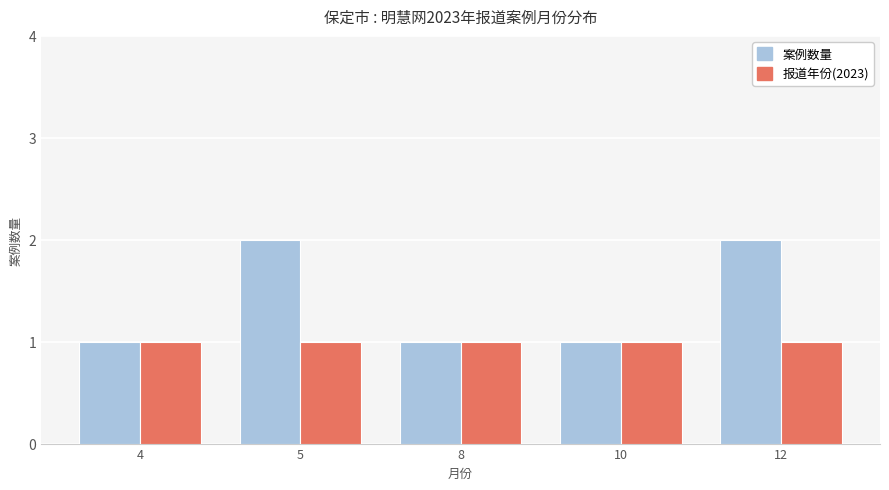

Reading left to right, what are all the values shown in this chart?

案例数量: 1	2	1	1	2
报道年份(2023): 1	1	1	1	1